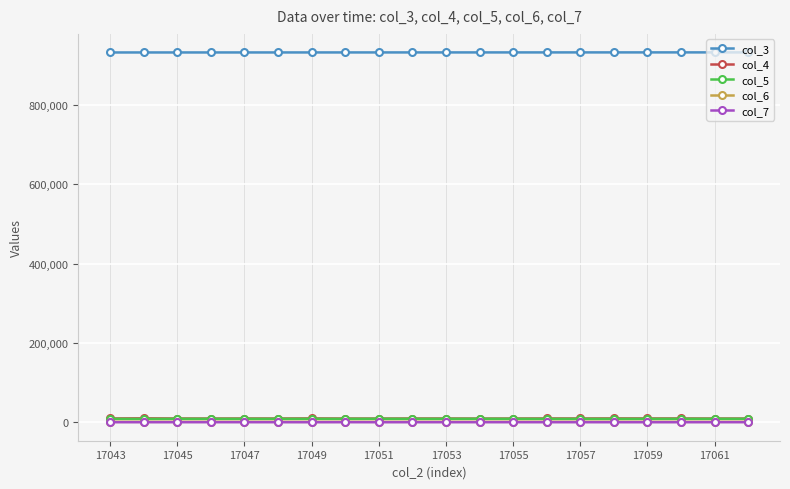

What is the average value of the col_4 series?

9603